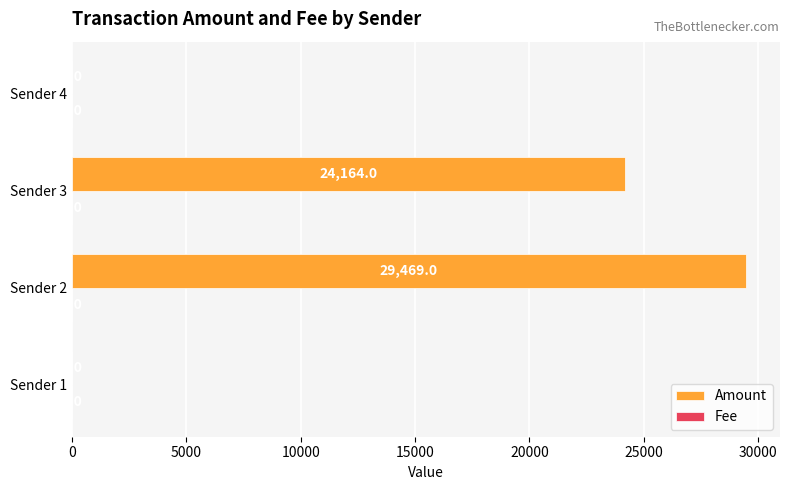

At which category does the chart reach its peak across all series?

Sender 2